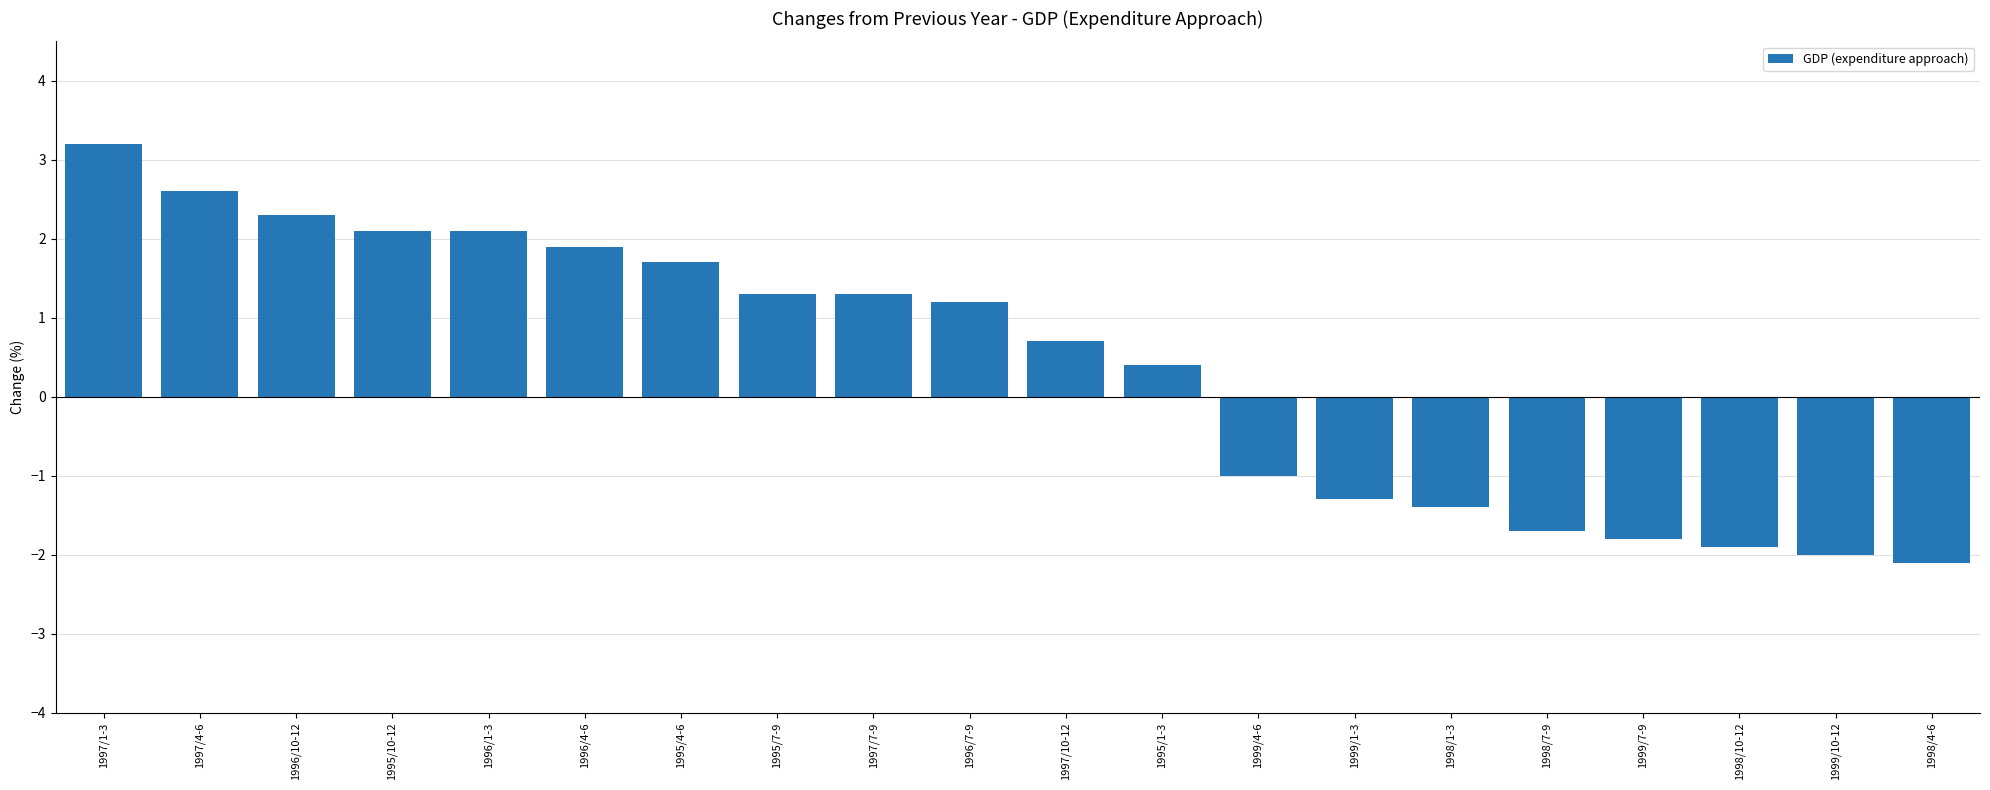

What is the minimum value shown in the chart?

-2.1